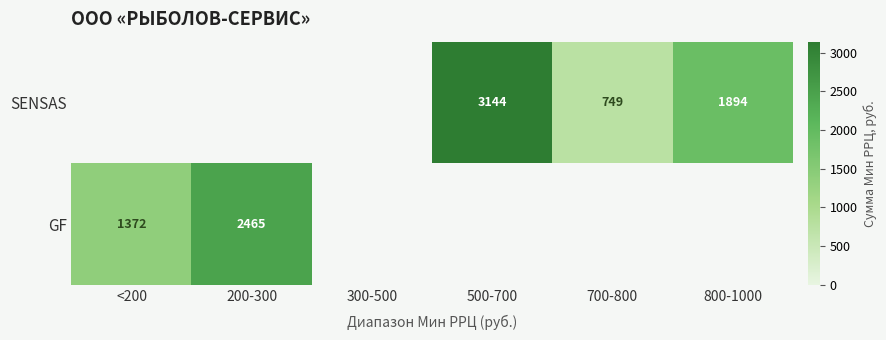

Between <200 and 200-300, which is larger?

200-300